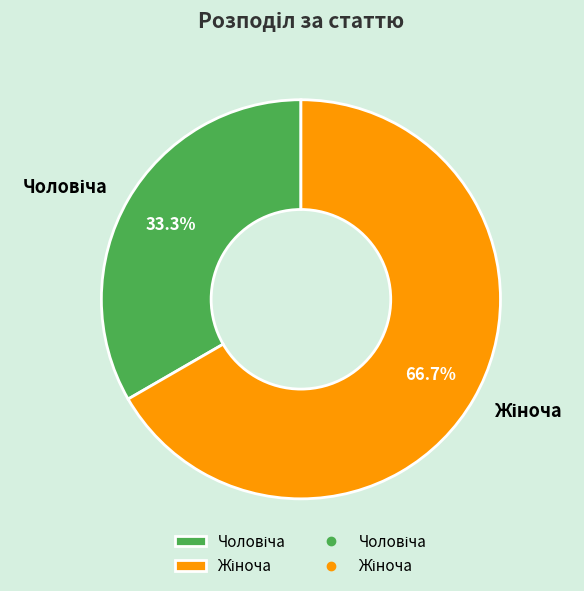

Is there a majority slice in this chart?

Yes